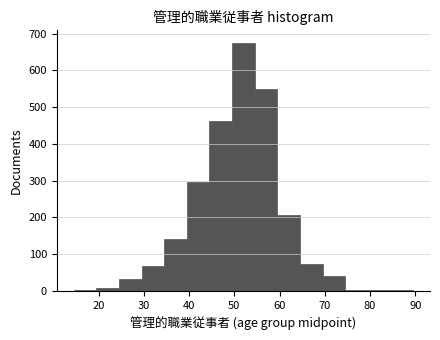

Reading left to right, transcribe this chart: for each bar, give the range it covers on the x-axis and its height. Neither the bar edges nor the heights are printed on the chart, so give them approximately, as read against the axes.

14.5 to 19.5: under 10
19.5 to 24.5: under 10
24.5 to 29.5: 30
29.5 to 34.5: 70
34.5 to 39.5: 140
39.5 to 44.5: 300
44.5 to 49.5: 460
49.5 to 54.5: 680
54.5 to 59.5: 550
59.5 to 64.5: 210
64.5 to 69.5: 70
69.5 to 74.5: 40
74.5 to 79.5: under 10
79.5 to 84.5: under 10
84.5 to 89.5: under 10